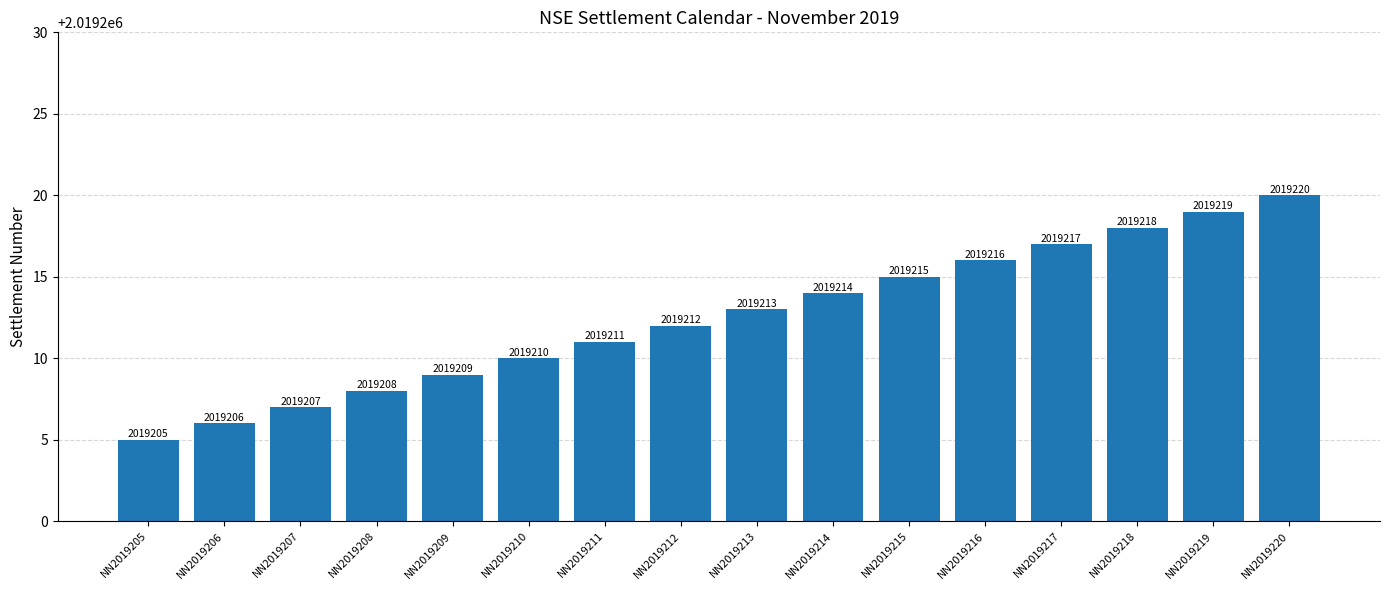

Where is the data nearest to the value 2019212?

NN2019212